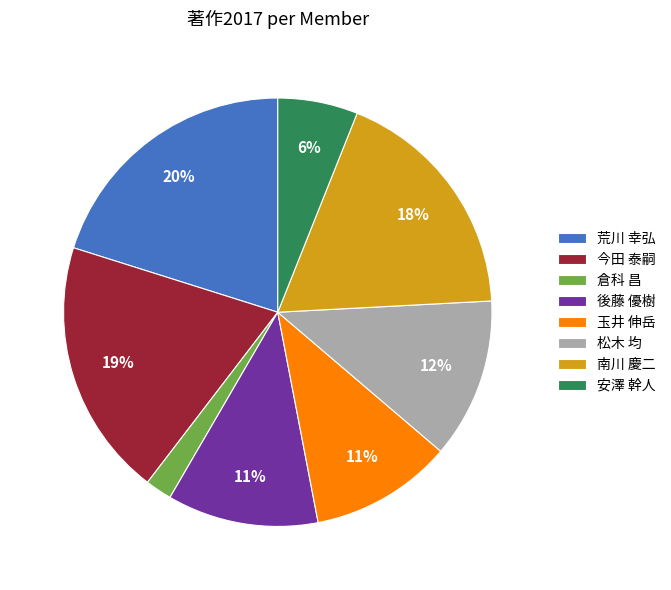

Does 玉井 伸岳 represent more than half of the total?

No